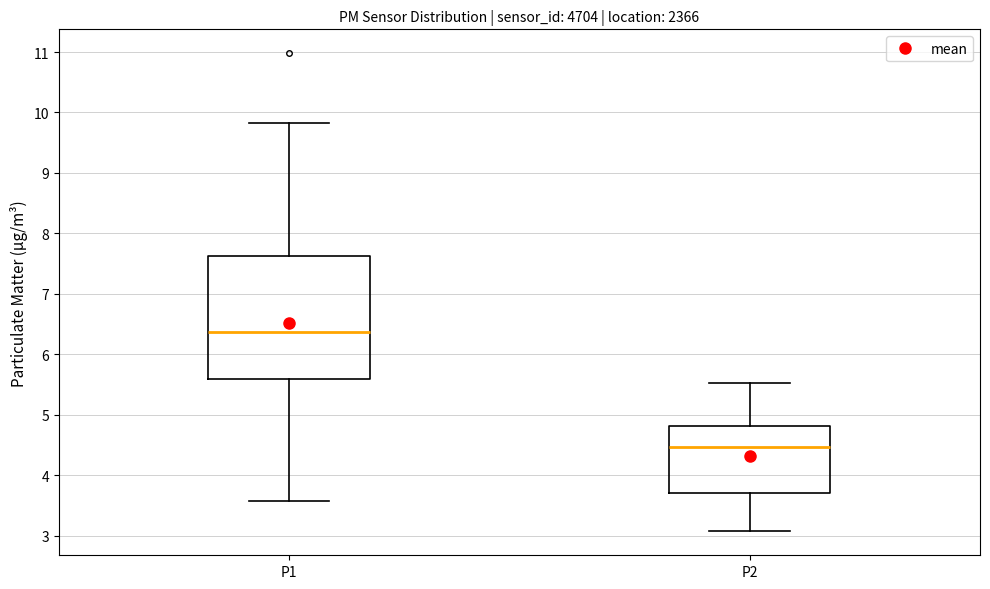

Which box has the lowest median line?

P2